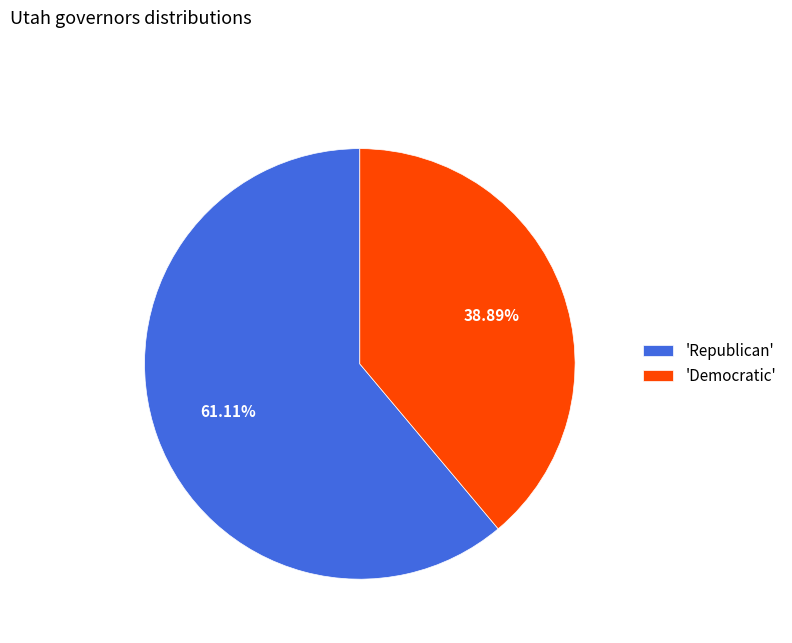

What is the largest slice in the pie chart?

'Republican'